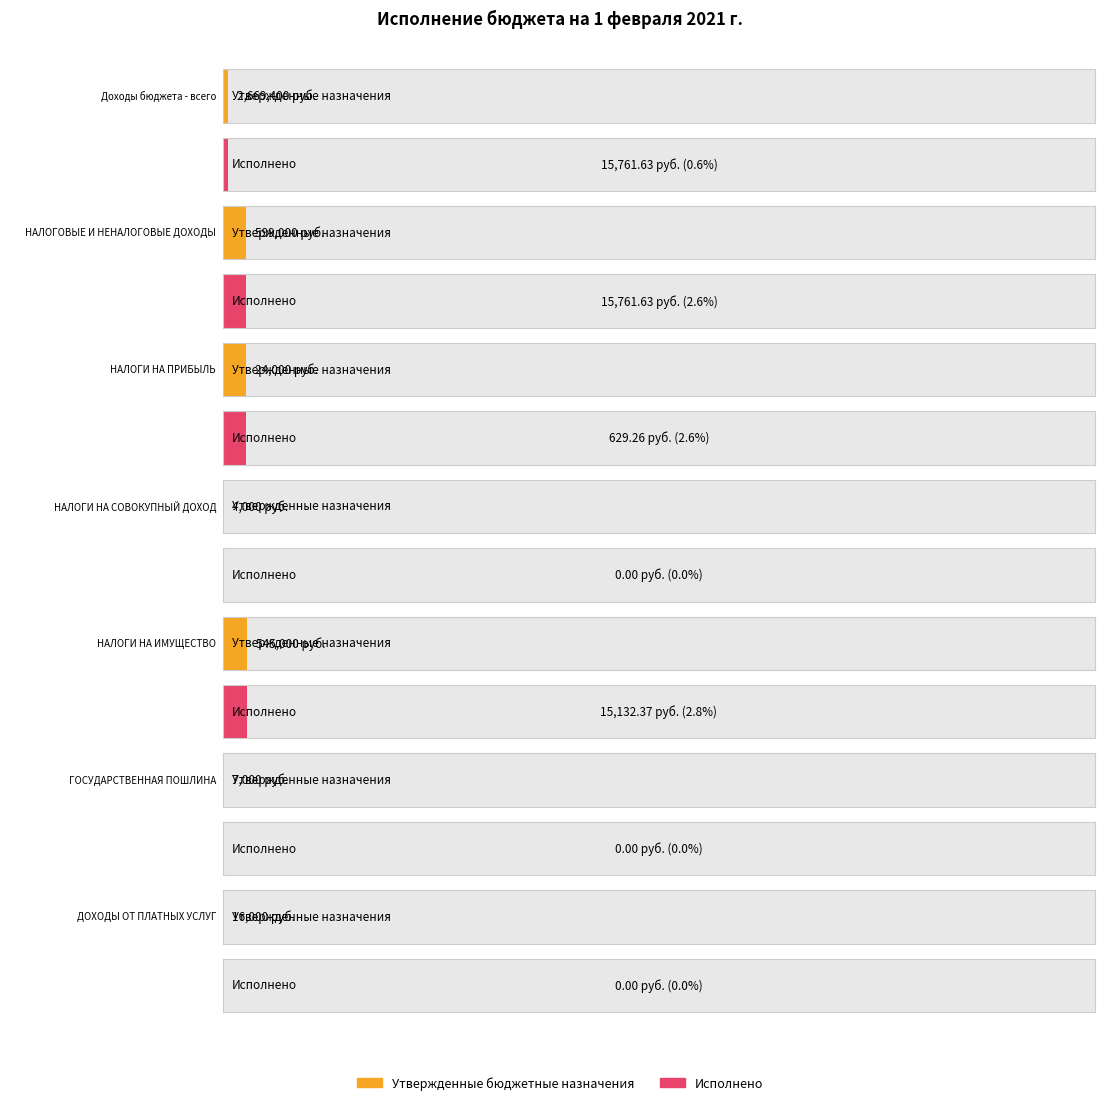

What is the label of the 3rd bar from the right?

НАЛОГИ НА ИМУЩЕСТВО